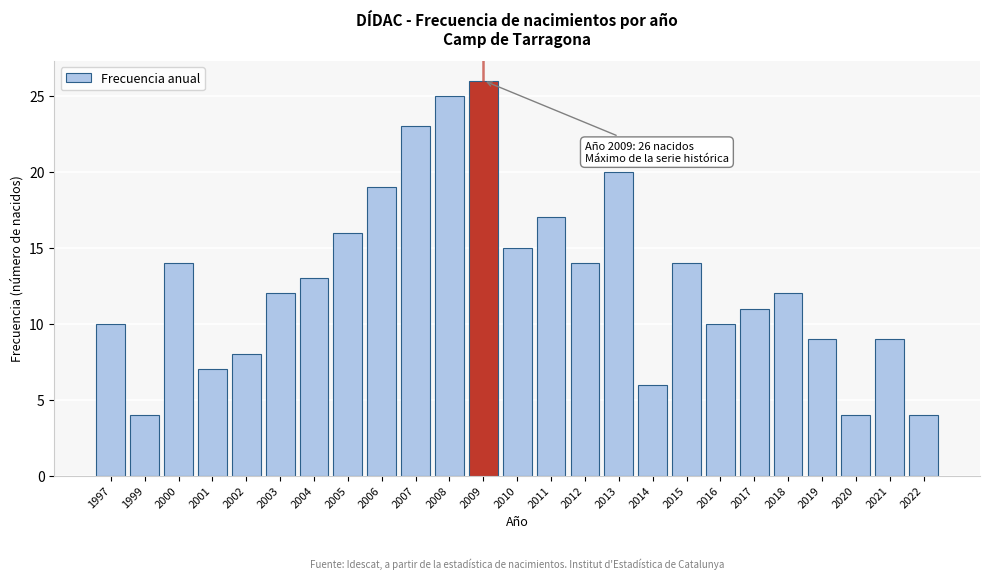

Reading right to left, extract all data points from this chart.

2022=4	2021=9	2020=4	2019=9	2018=12	2017=11	2016=10	2015=14	2014=6	2013=20	2012=14	2011=17	2010=15	2009=26	2008=25	2007=23	2006=19	2005=16	2004=13	2003=12	2002=8	2001=7	2000=14	1999=4	1997=10